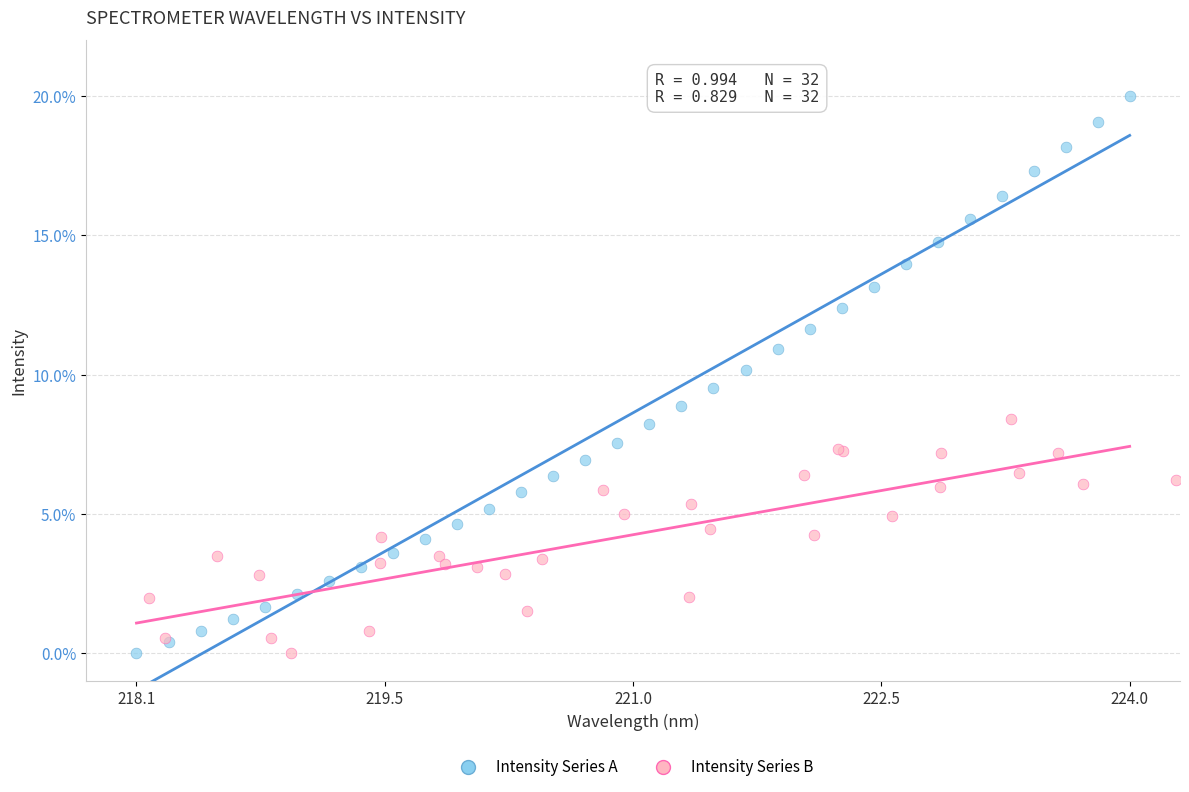

Which series has the largest Y range (max minus min)?

Intensity Series A